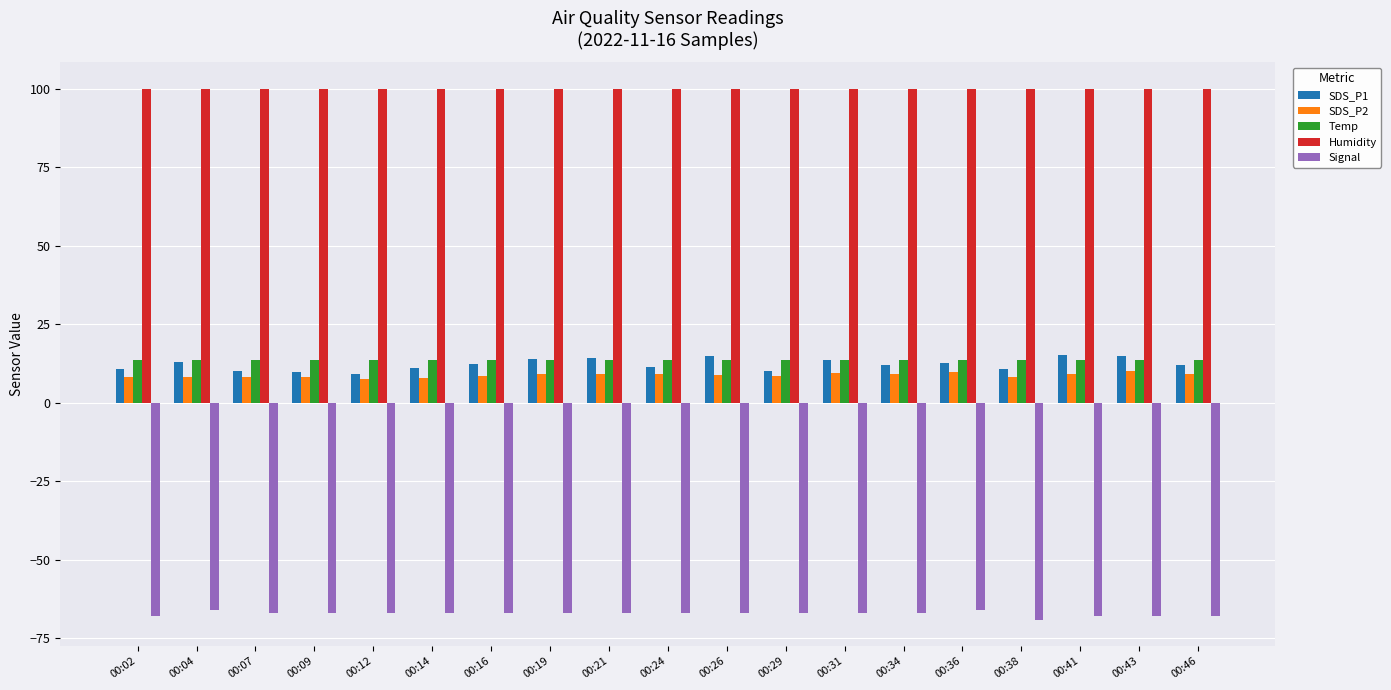

The value of Humidity at 00:19 is 38.1. True or false?

False